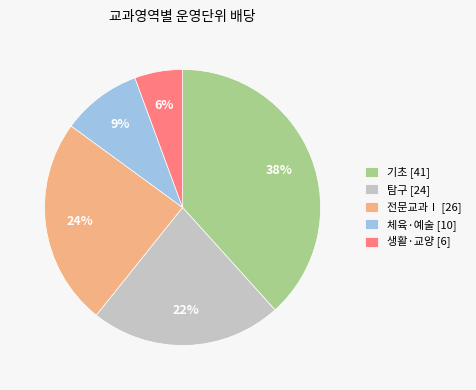

To the nearest percent, what percentage of the pie is 체육·예술?

9%